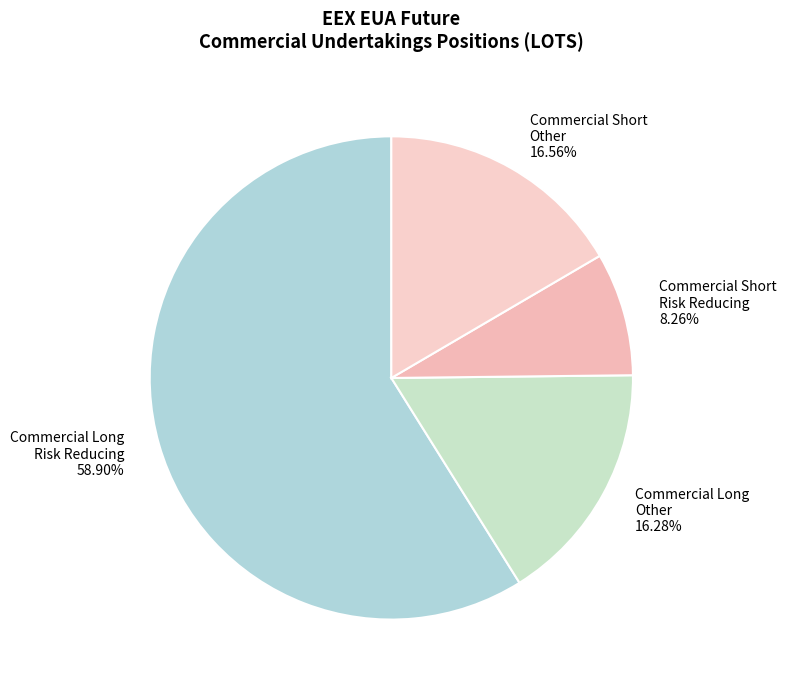

How many slices are in this pie chart?

4